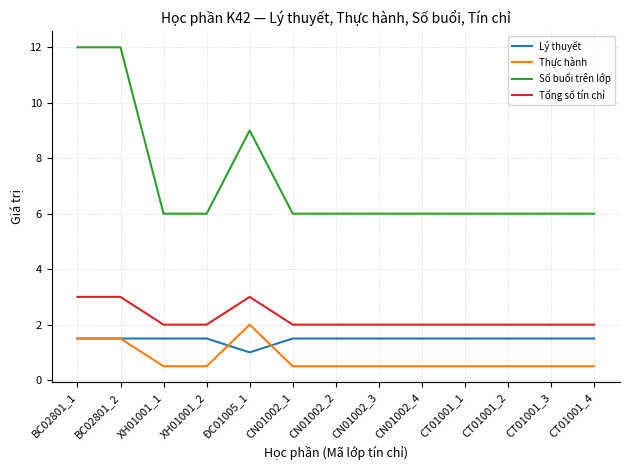

What is the average value of the Thực hành series?

0.8